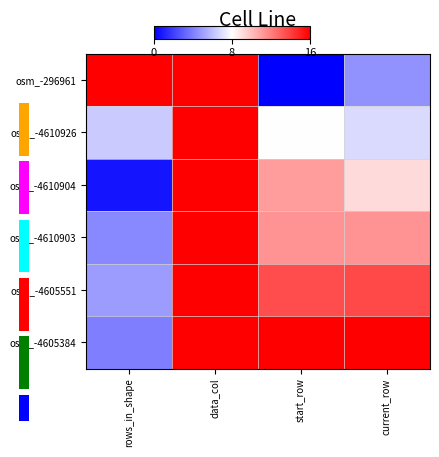

Read the osm_-4605384 value at rows_in_shape.

4.0